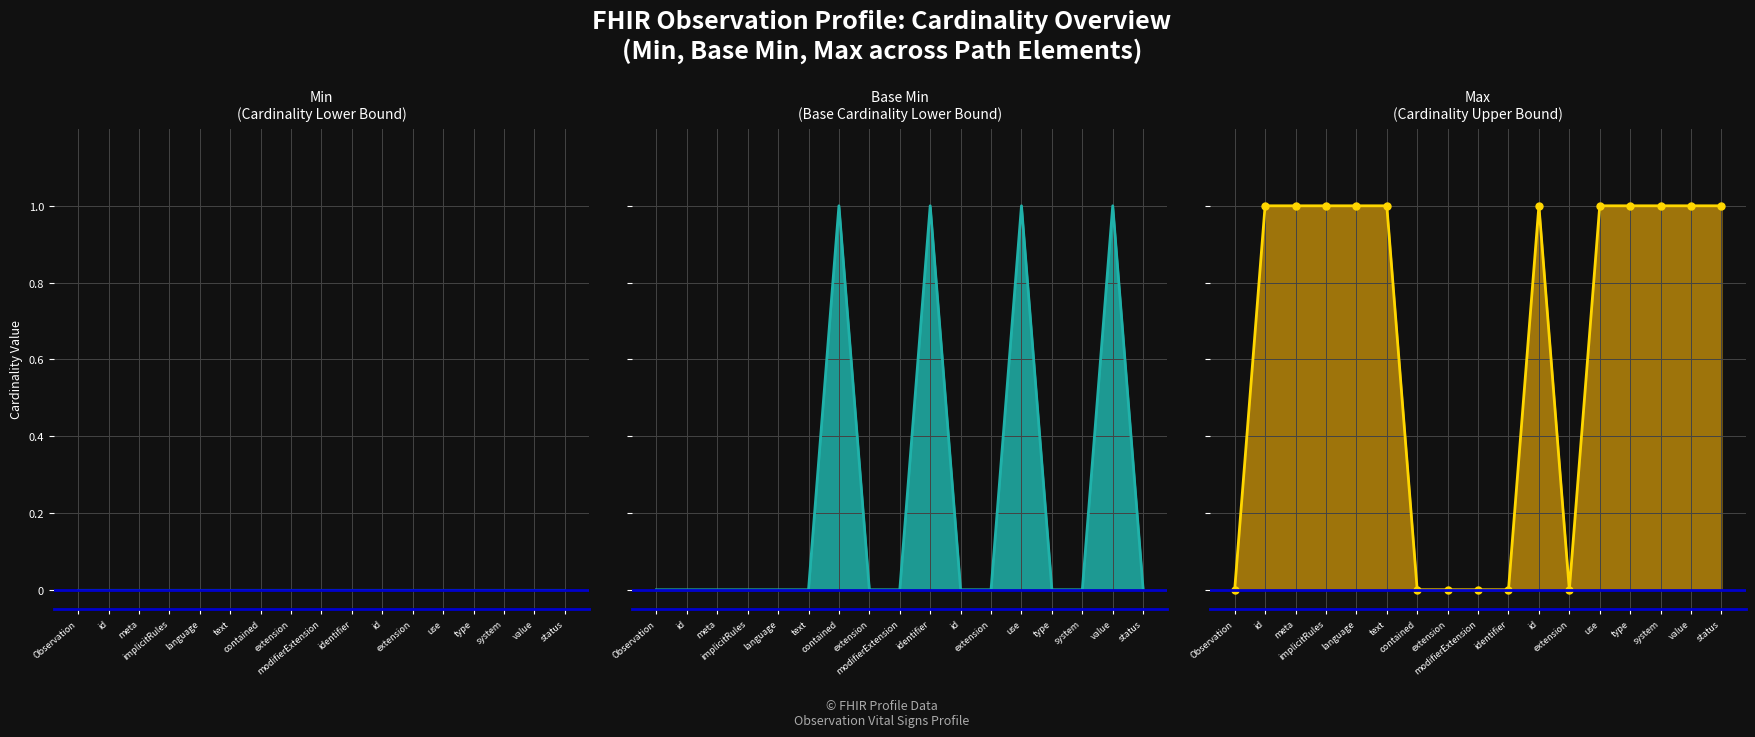

Where is the first local maximum for Base Min?

contained